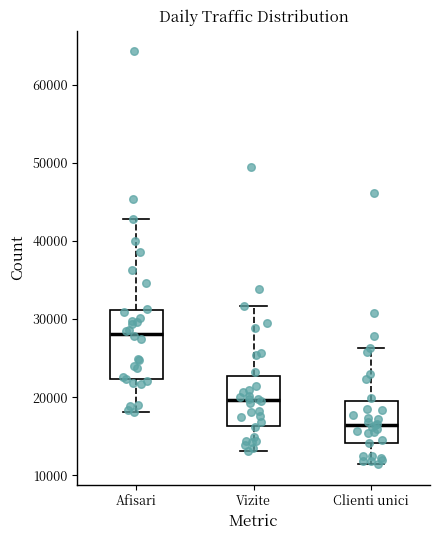

Reading left to right, transcribe this box plot: for each box, give where its median line is, the range the box spans, and where its two whiskers end, as read against the y-axis. The values are not printed on the chart, so give them approximately, as read against the axis.

Afisari: median 28000, box 22000 to 31000, whiskers 18000 to 43000
Vizite: median 20000, box 16000 to 23000, whiskers 13000 to 32000
Clienti unici: median 17000, box 14000 to 20000, whiskers 11000 to 26000